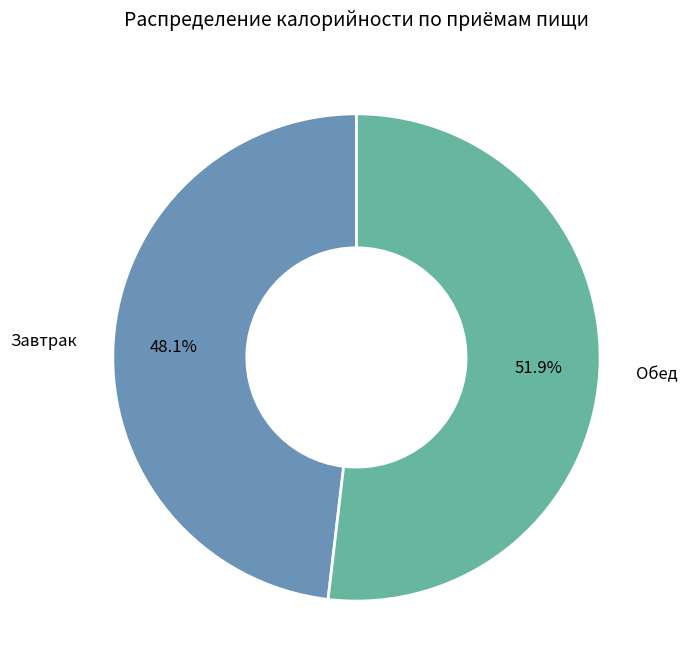

Rank the categories by value from highest to lowest.

Обед, Завтрак